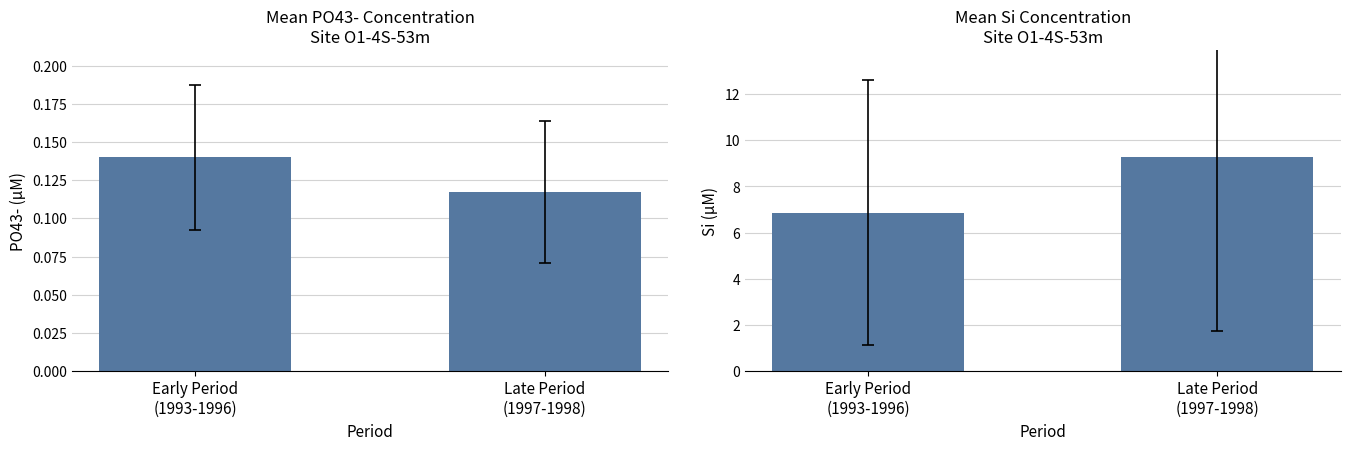

Reading left to right, what are all the values shown in this chart?

PO43- (µM): 0.1	0.1
Si (µM): 6.9	9.3